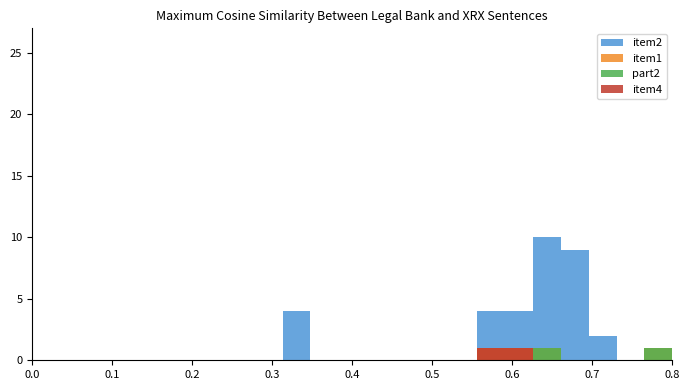

The value of part2 at 0.5 is 0. True or false?

True